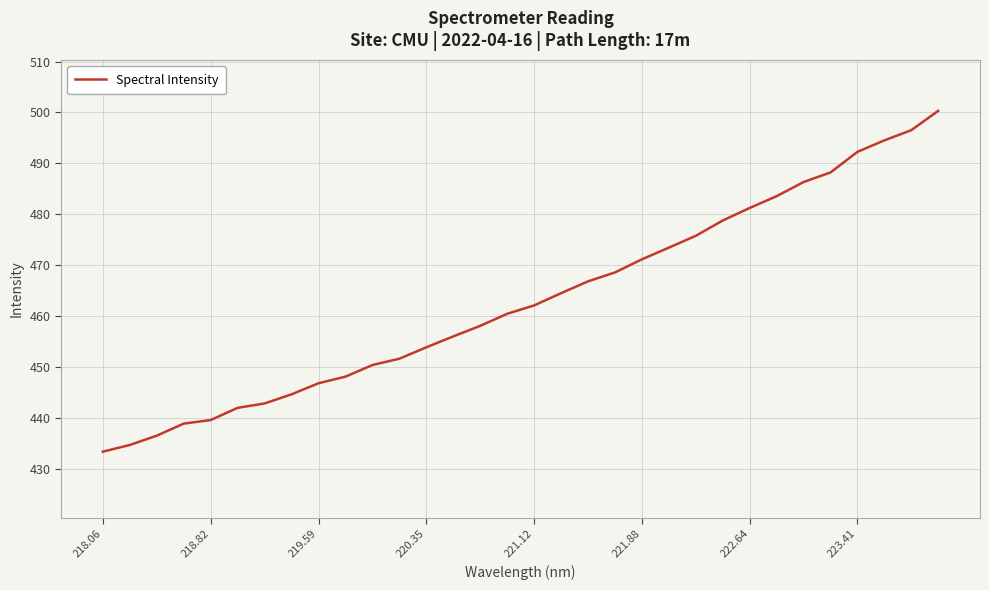

True or false: the data has more than 2 interior local peaks.

False